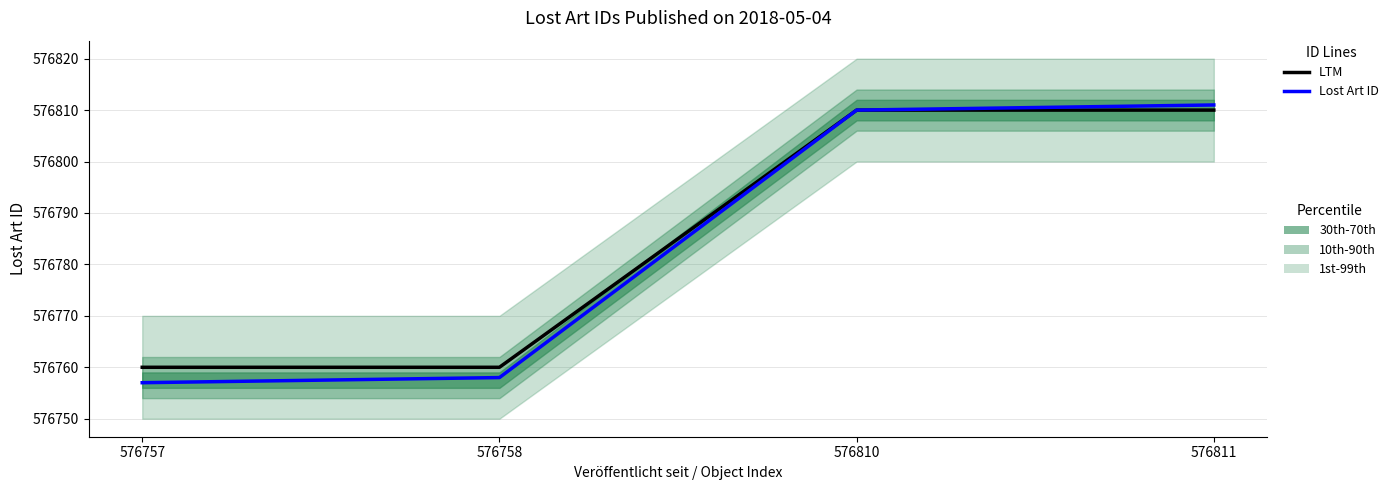

Does the chart display data point markers on the line(s)?

No